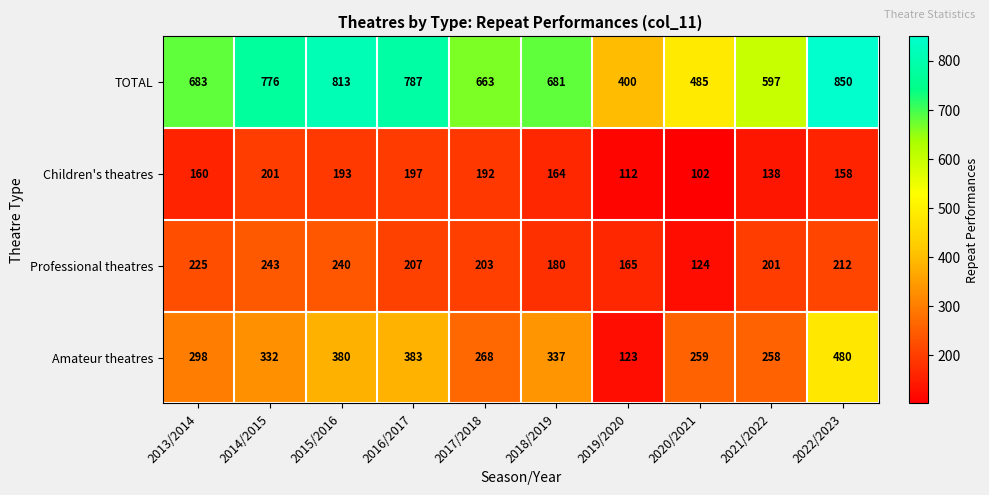

What is the spread (max minus min) of values at 2018/2019?

517